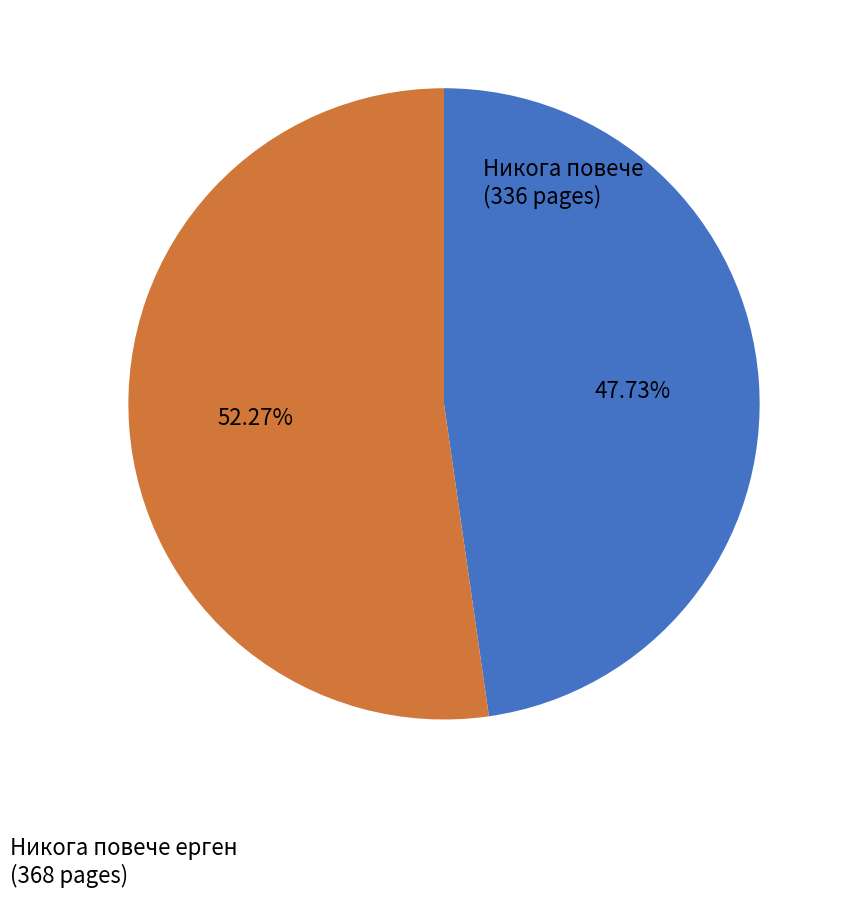

Is there a majority slice in this chart?

Yes